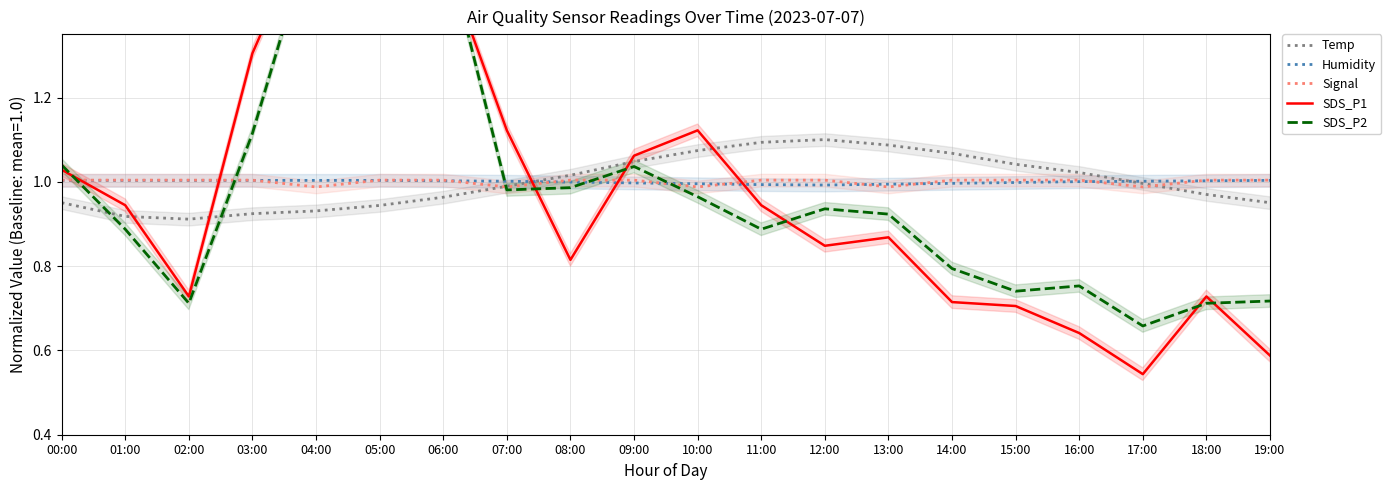

List the labels in order of Temp value, largest first.

12:00, 11:00, 13:00, 10:00, 14:00, 09:00, 15:00, 16:00, 08:00, 17:00, 07:00, 18:00, 06:00, 00:00, 19:00, 05:00, 04:00, 03:00, 01:00, 02:00